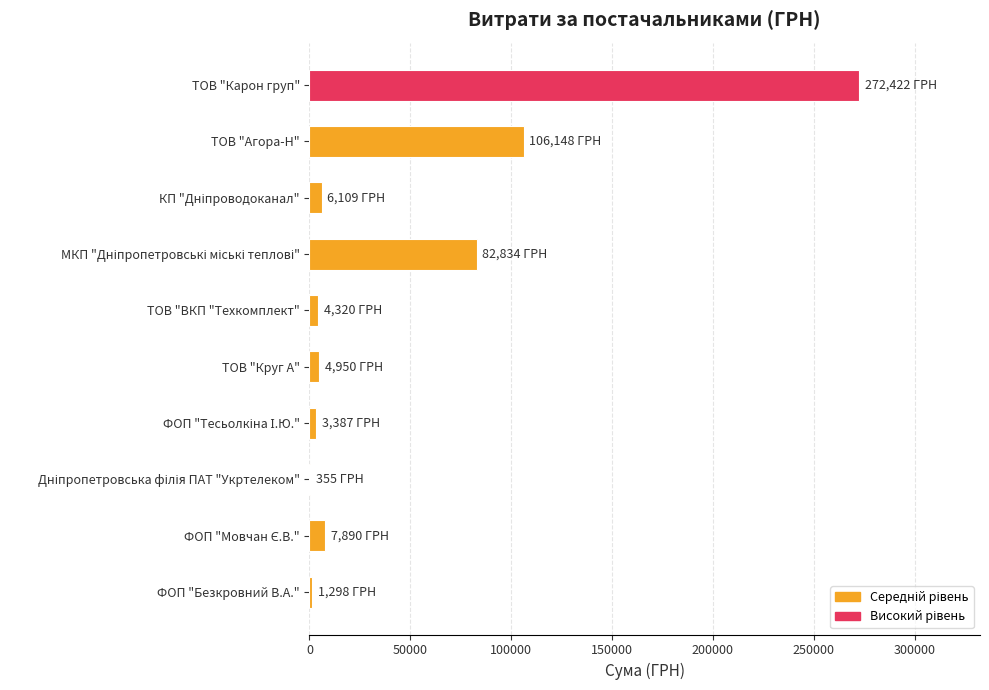

Which category has the highest value across all series?

ТОВ "Карон груп"